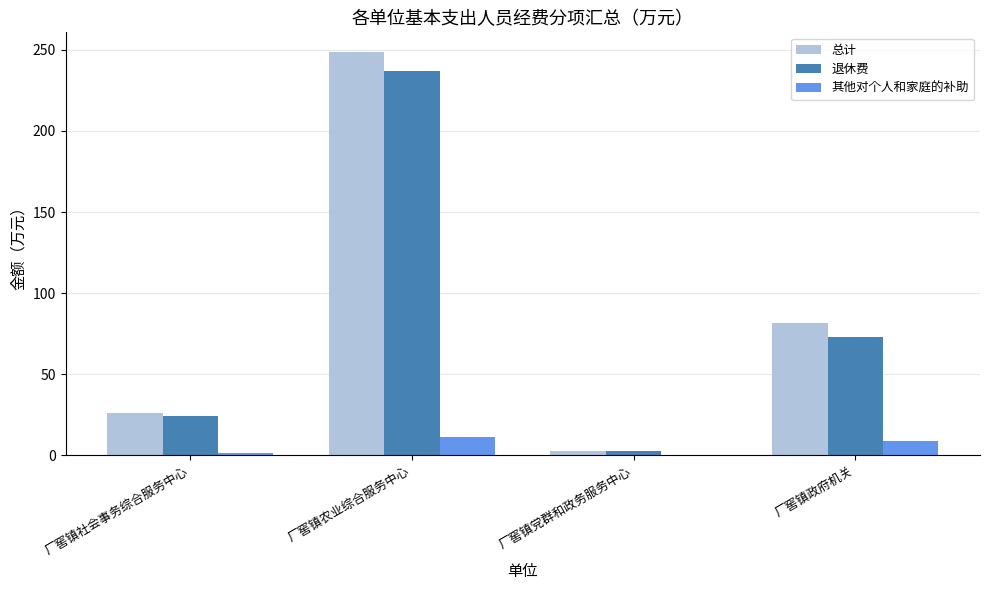

At which label is 总计 closest to 125?

厂窖镇政府机关